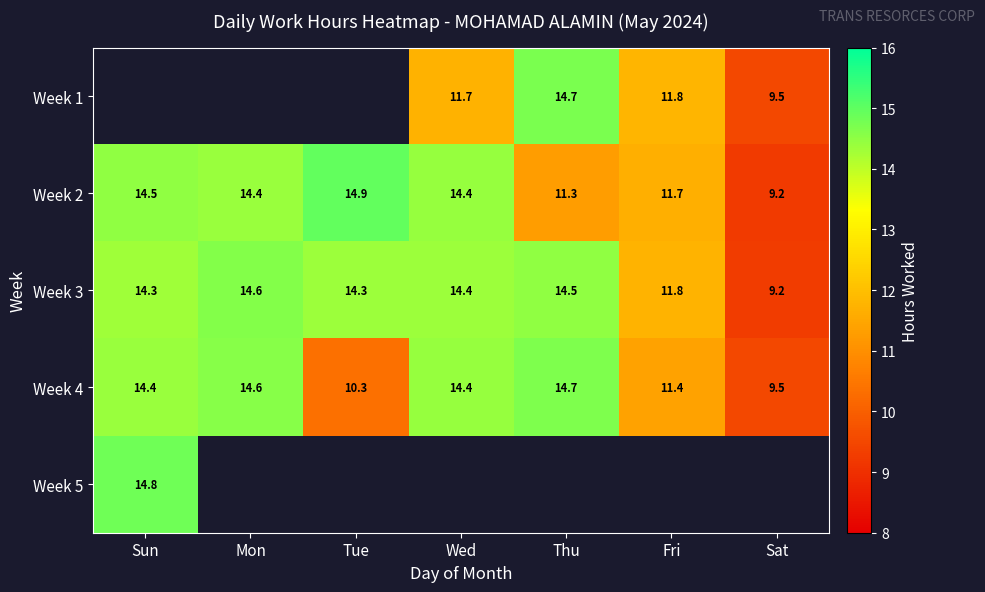

Where does the Week 4 series first go above 14?

Sun